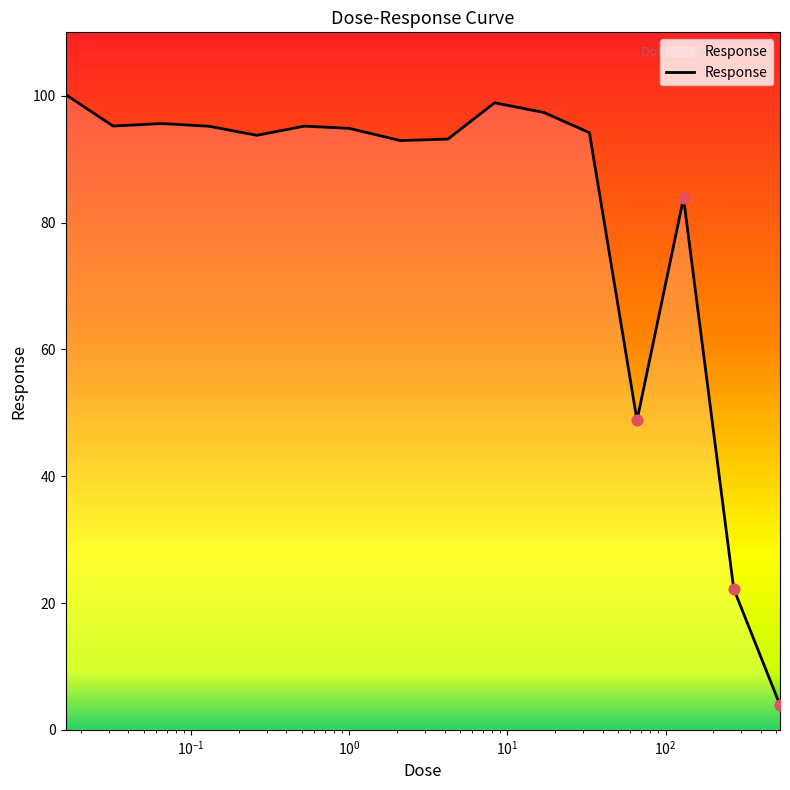

What is the smallest value displayed?

3.9